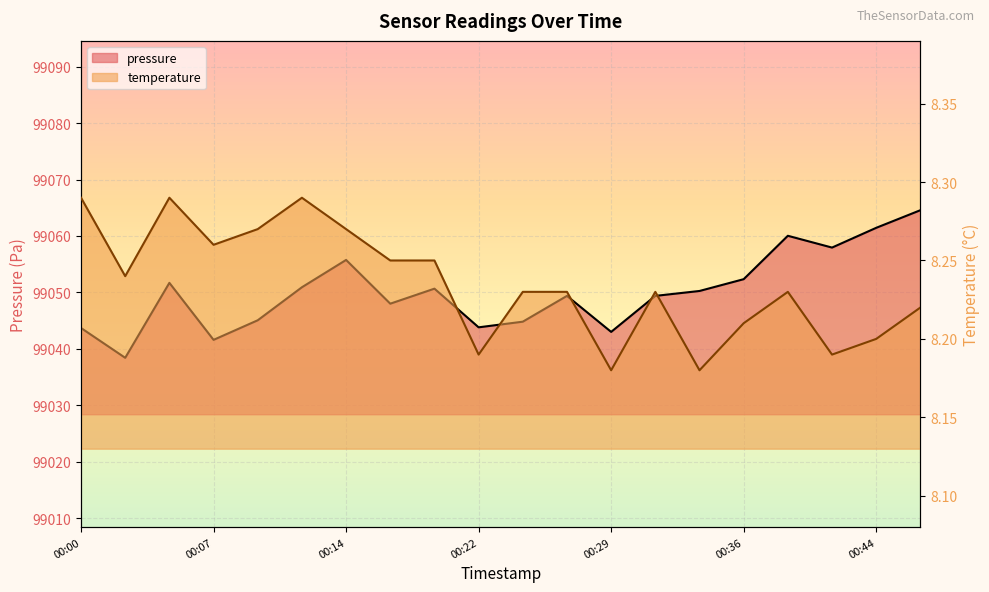

What is the lowest value of the temperature series?

8.2